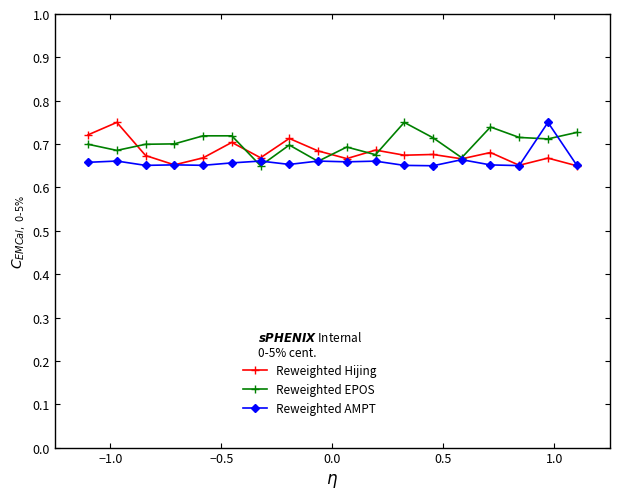

Count the Reweighted Hijing values in the range 0 to 1.

18